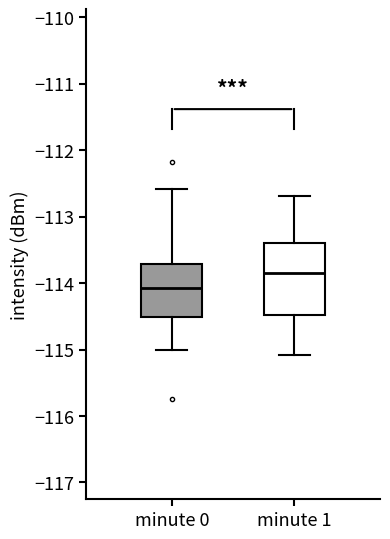

Reading left to right, read every box against the y-axis: the position of its median line, the range the box covers, and the ends of its whiskers. The values are not printed on the chart, so give them approximately, as read against the axis.

minute 0: median -114.1, box -114.5 to -113.7, whiskers -115.0 to -112.6
minute 1: median -113.8, box -114.5 to -113.4, whiskers -115.1 to -112.7